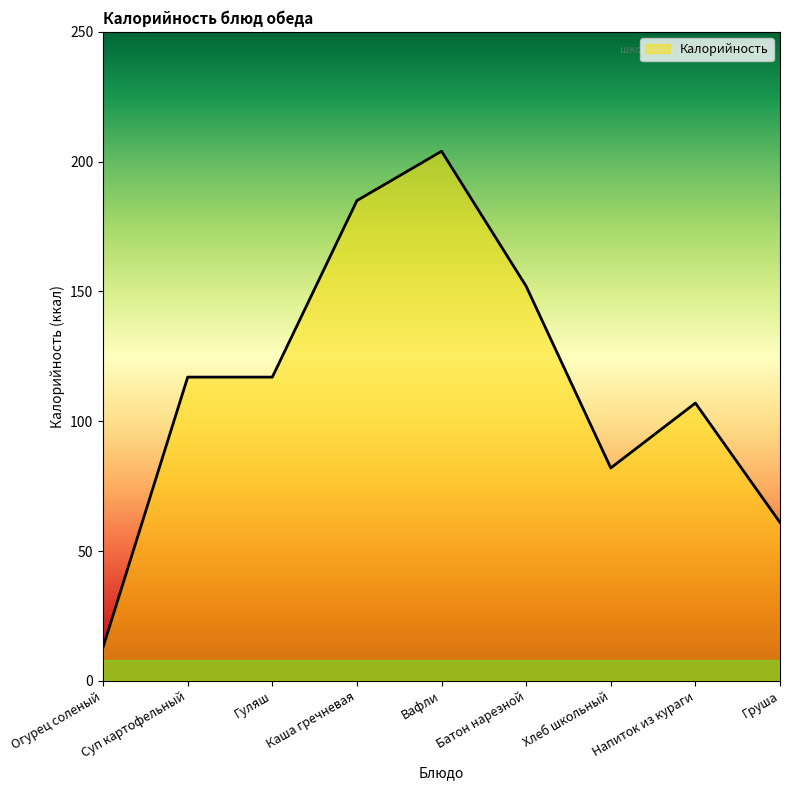

What is the maximum value shown in the chart?

204